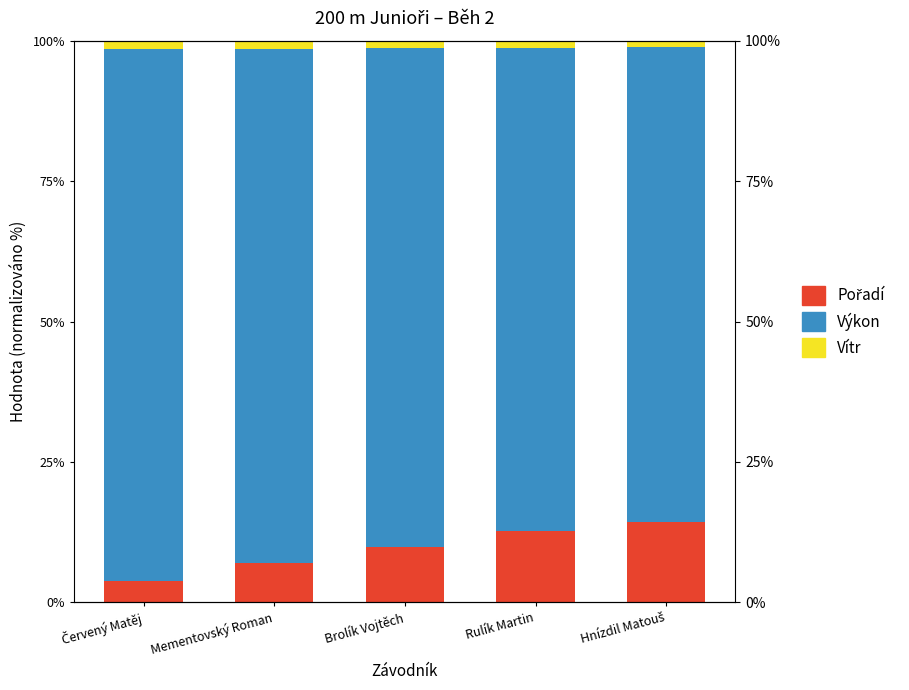

Reading right to left, transcribe all the data shown in this chart.

Pořadí: 14.4	12.7	9.9	7.0	3.8
Výkon: 84.5	86.0	88.8	91.6	94.6
Vítr: 1.1	1.3	1.3	1.4	1.5